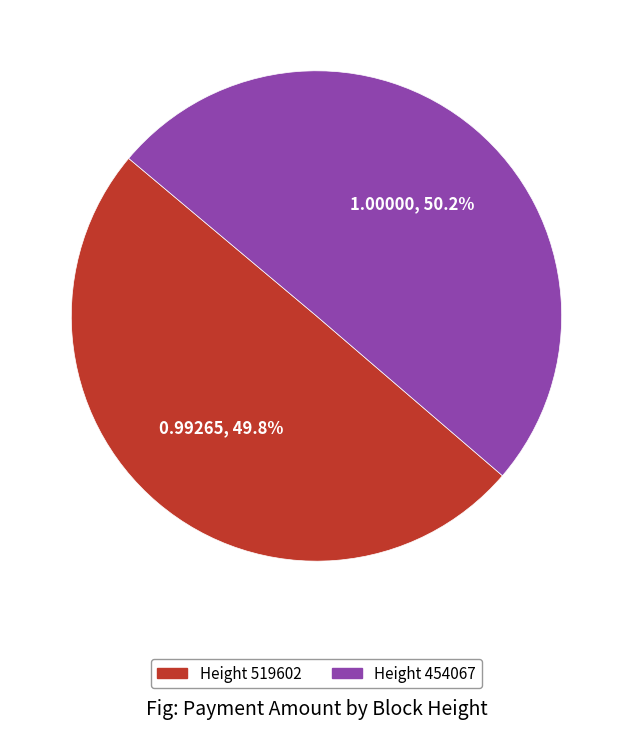

Does any single category account for the majority?

Yes